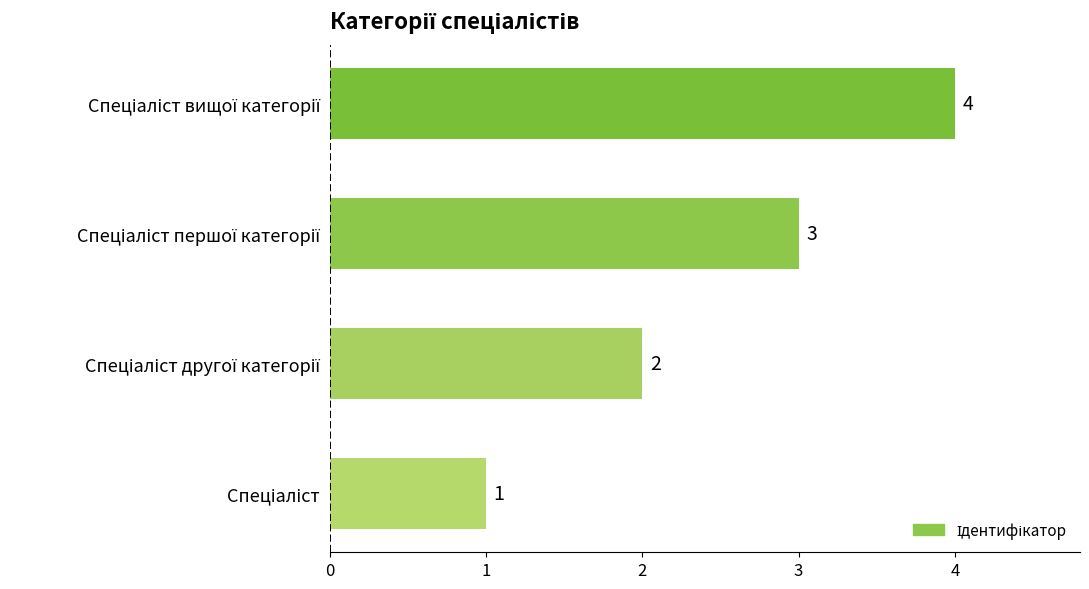

What is the sum of all values?

10